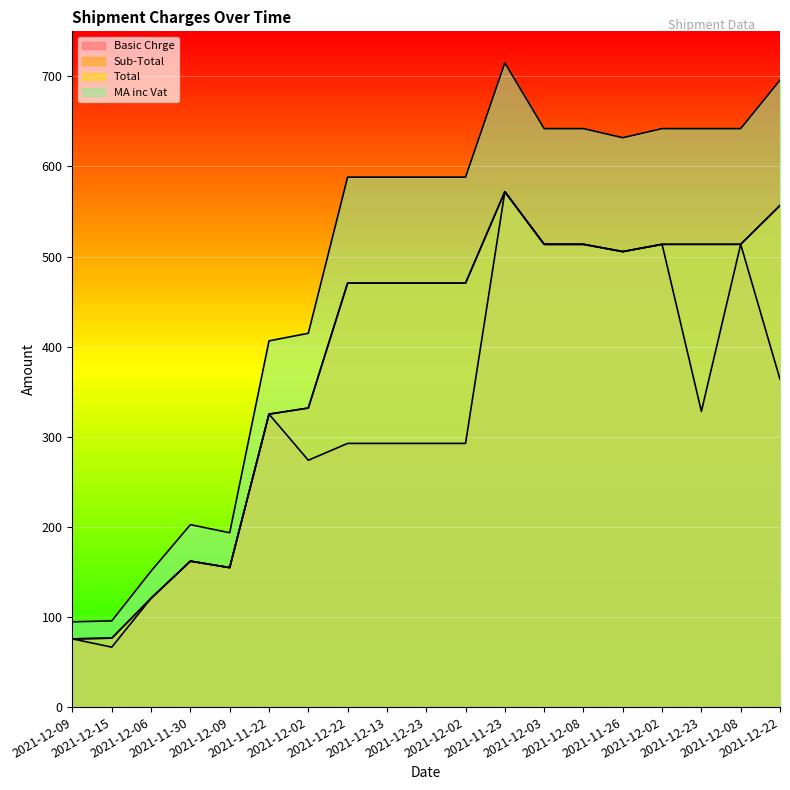

What is the approximate value of Basic Chrge at 2021-11-26?

505.5